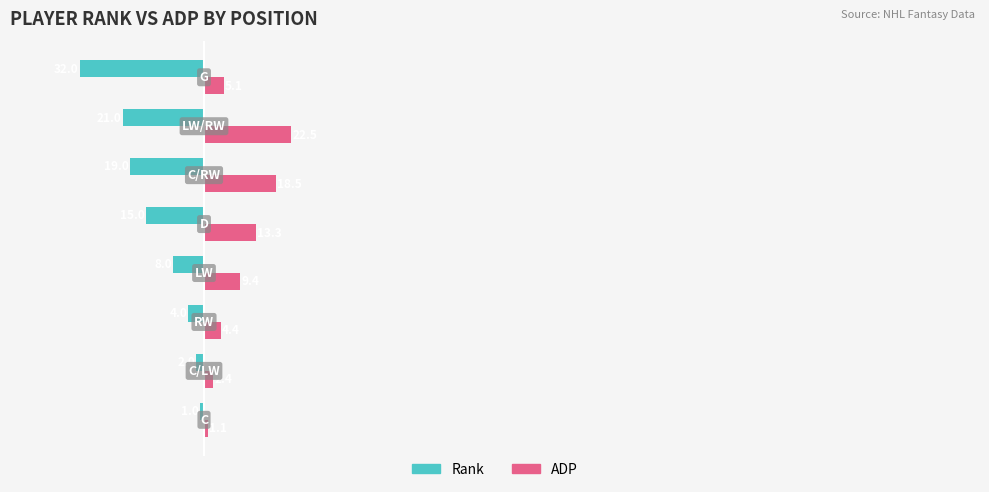

What are all the series names shown in the legend?

Rank, ADP